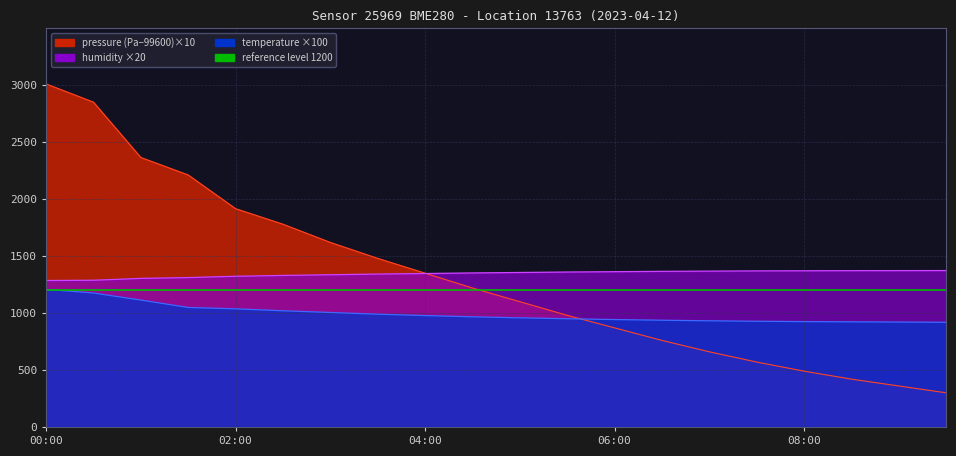

What is the sum of the pressure values at 01:00 and 08:30?

2785.6